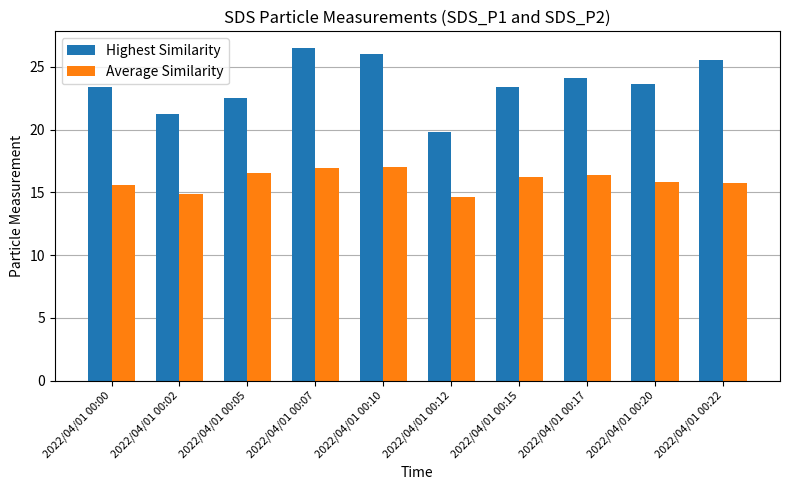

What is the value of the Highest Similarity bar at the 3rd from the left?

22.5